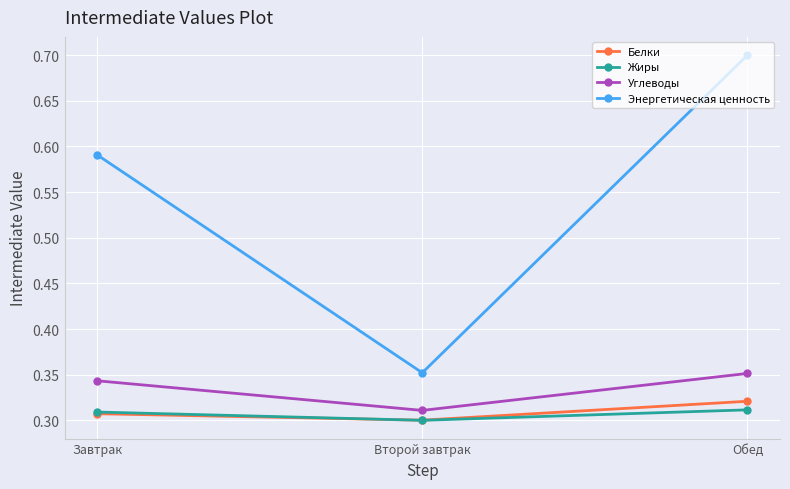

Is this an area chart (filled region under the line)?

No